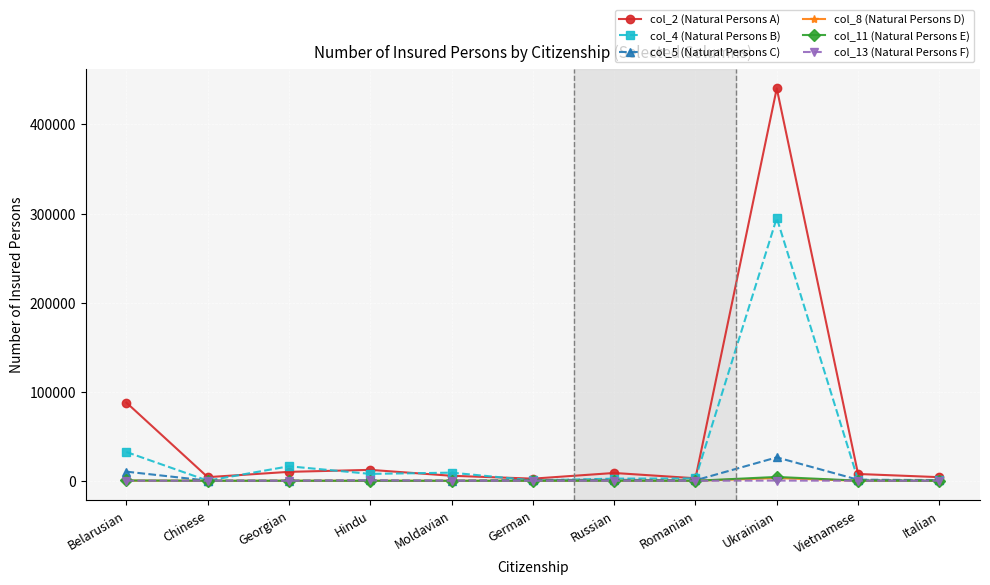

True or false: col_2 (Natural Persons A) has more than 0 interior local peaks.

True